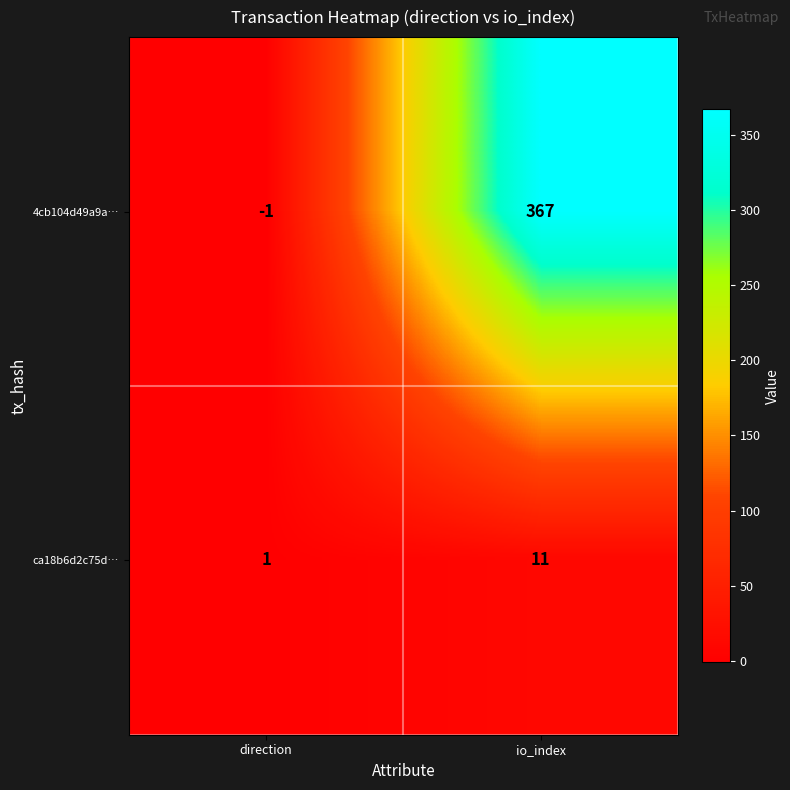

What is the smallest value displayed?

-1